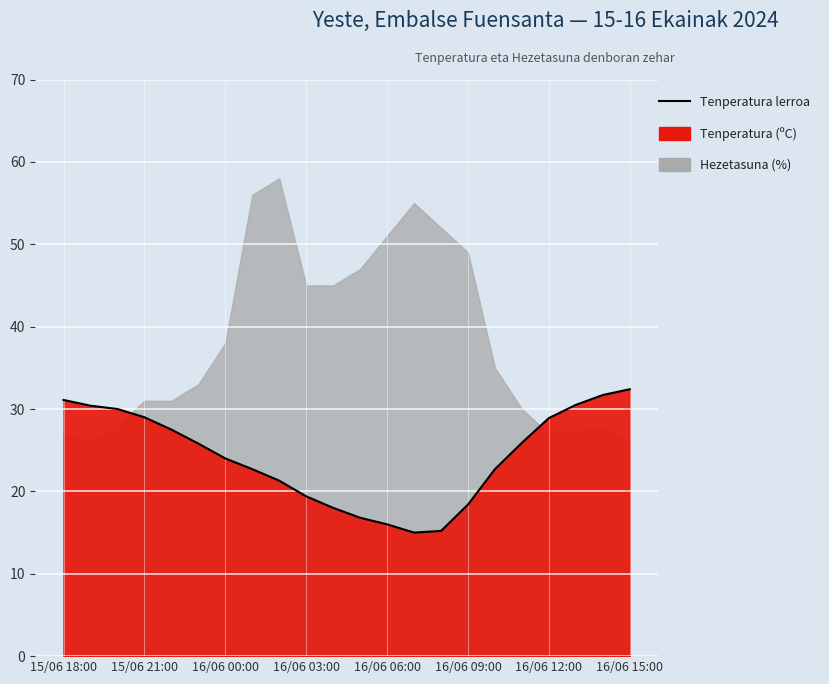

Reading left to right, list all the values displayed in this chart.

31.1	30.4	30.0	29.0	27.5	25.8	24.0	22.7	21.3	19.4	18.0	16.8	16.0	15.0	15.2	18.4	22.7	25.9	28.9	30.5	31.7	32.4